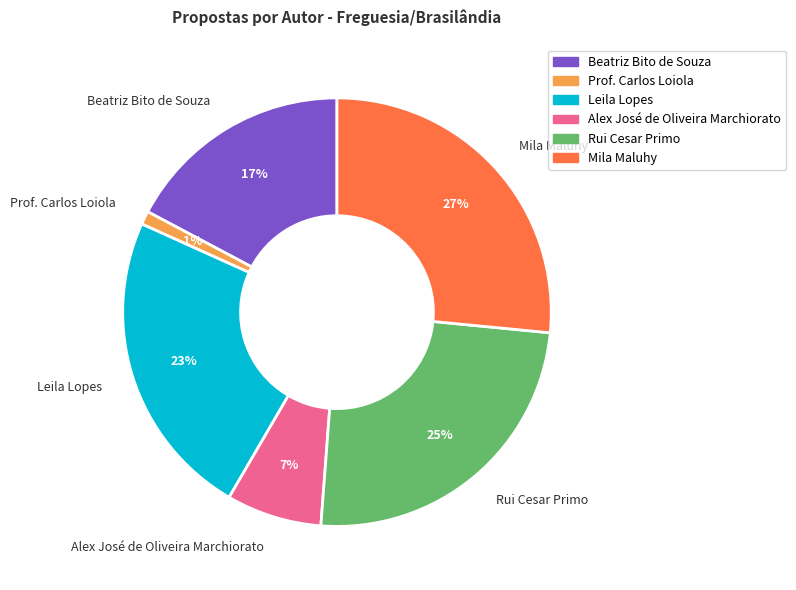

Is it true that Mila Maluhy is 41% of the pie?

False